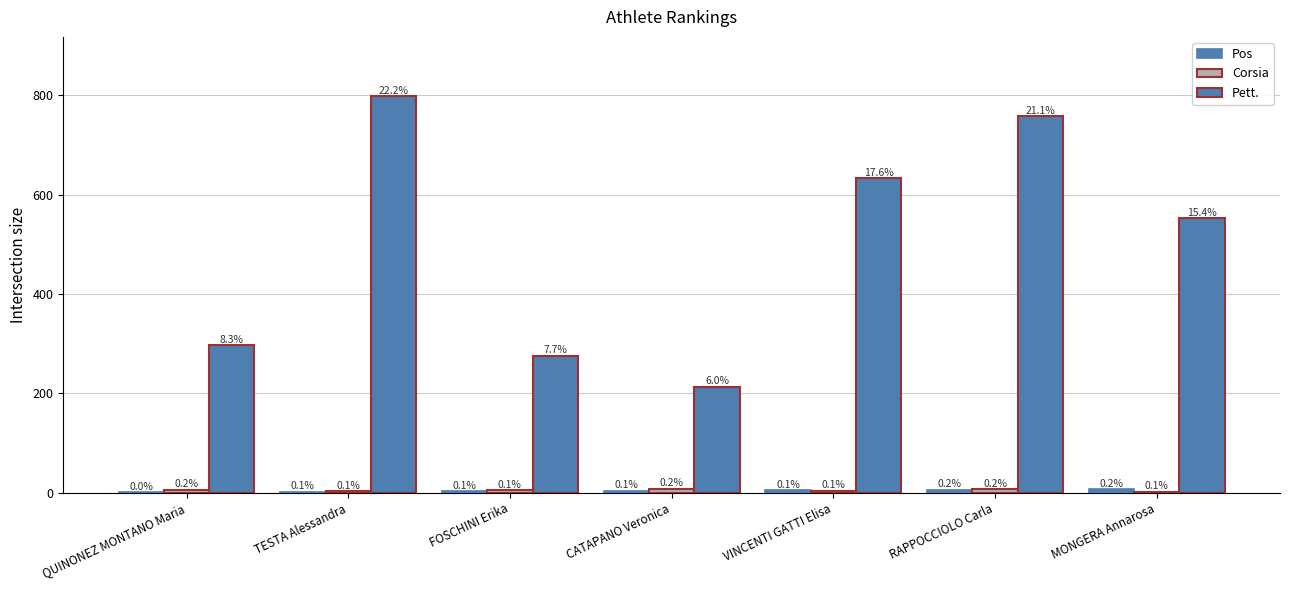

What is the total value across all series at MONGERA Annarosa?

562